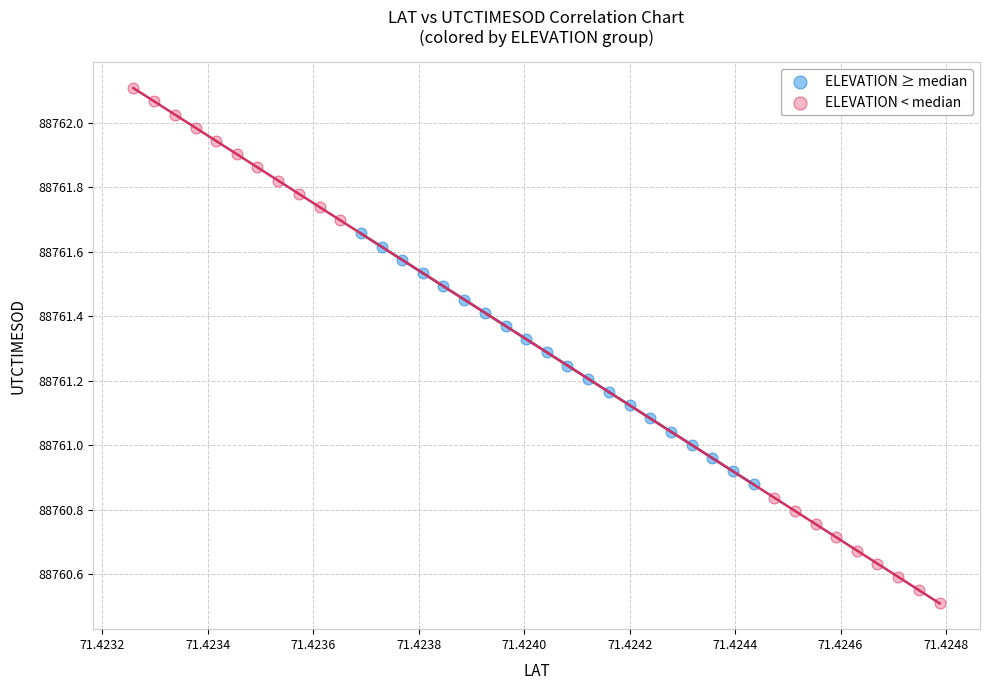

Which series contains the highest Y value?

ELEVATION < median